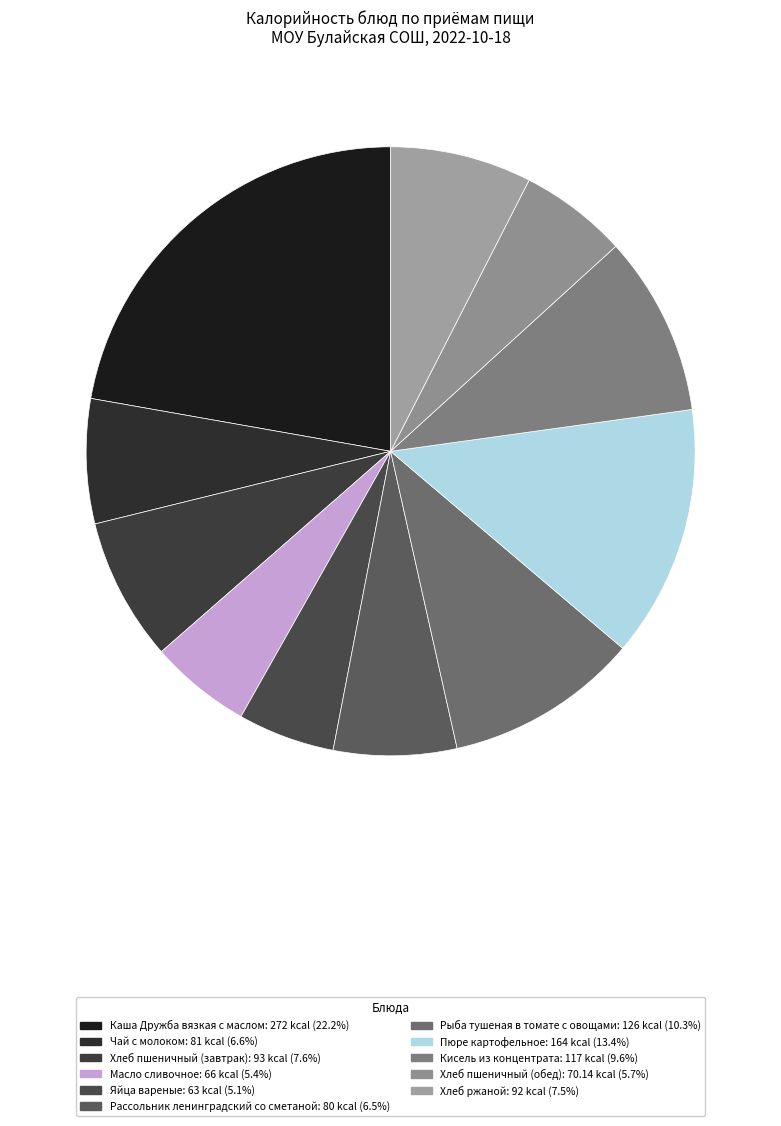

How many segments does this pie chart have?

11